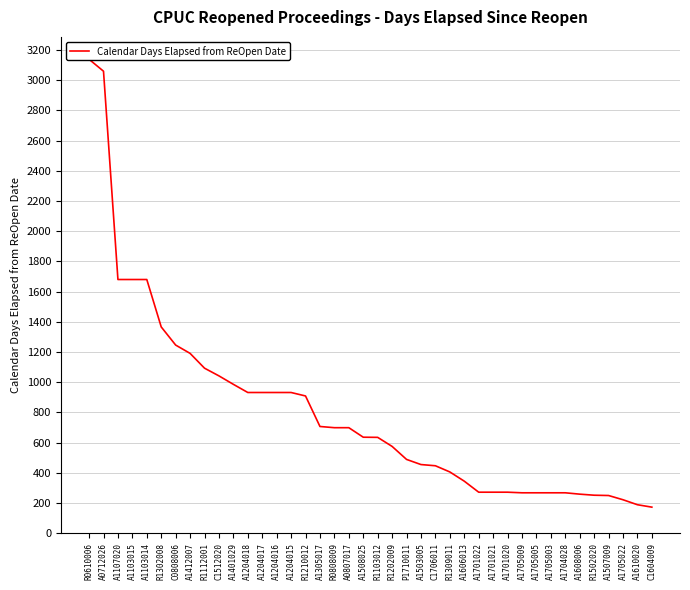

List the labels in order of value, largest first.

R0610006, A0712026, A1107020, A1103015, A1103014, R1302008, C0808006, A1412007, R1112001, C1512020, A1401029, A1204018, A1204017, A1204016, A1204015, R1210012, A1305017, R0808009, A0807017, A1508025, R1103012, R1202009, P1710011, A1503005, C1706011, R1309011, A1606013, A1701022, A1701021, A1701020, A1705009, A1705005, A1705003, A1704028, A1608006, R1502020, A1507009, A1705022, A1610020, C1604009